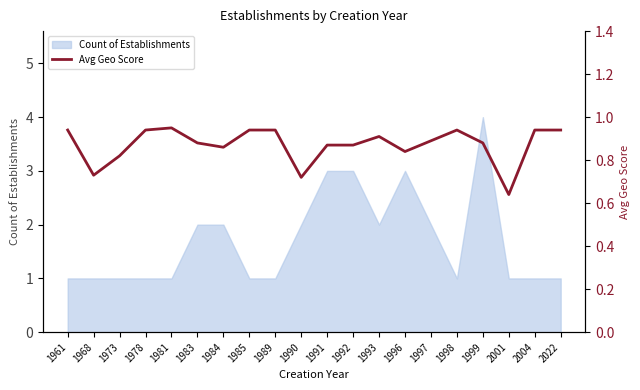

What is the change in value from 1981 to 1991?

-0.1